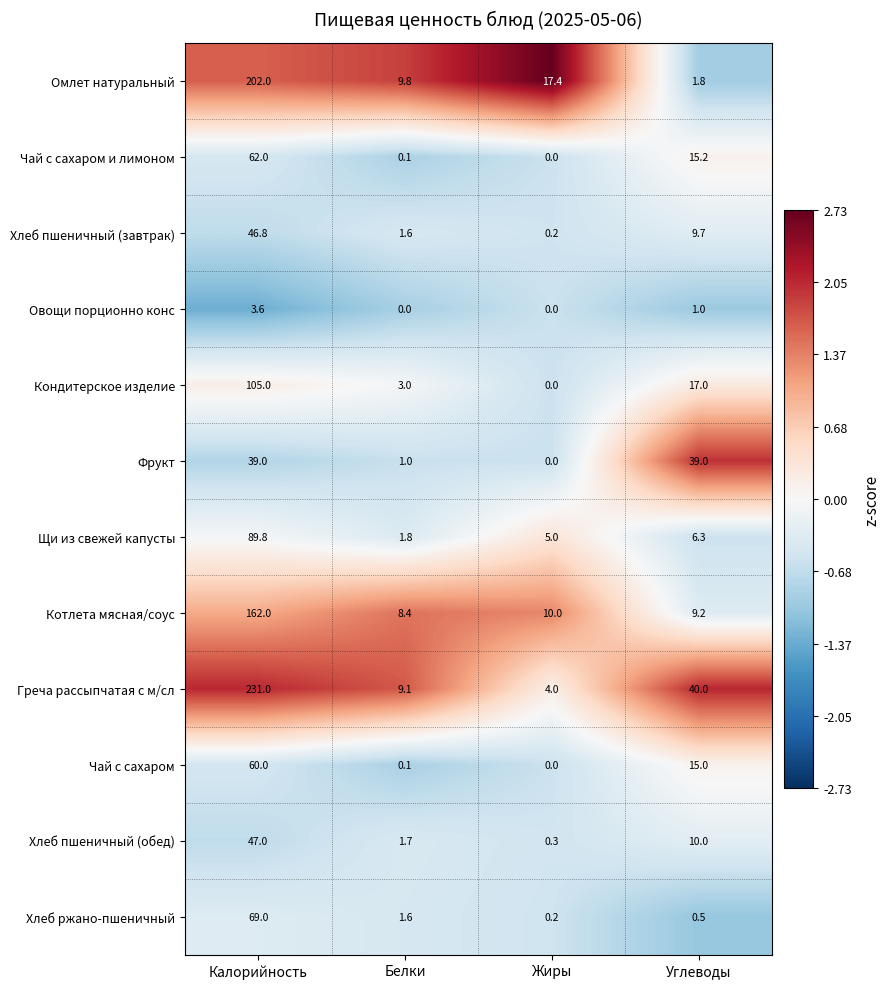

What is the sum of the Кондитерское изделие values at Калорийность and Жиры?

105.0